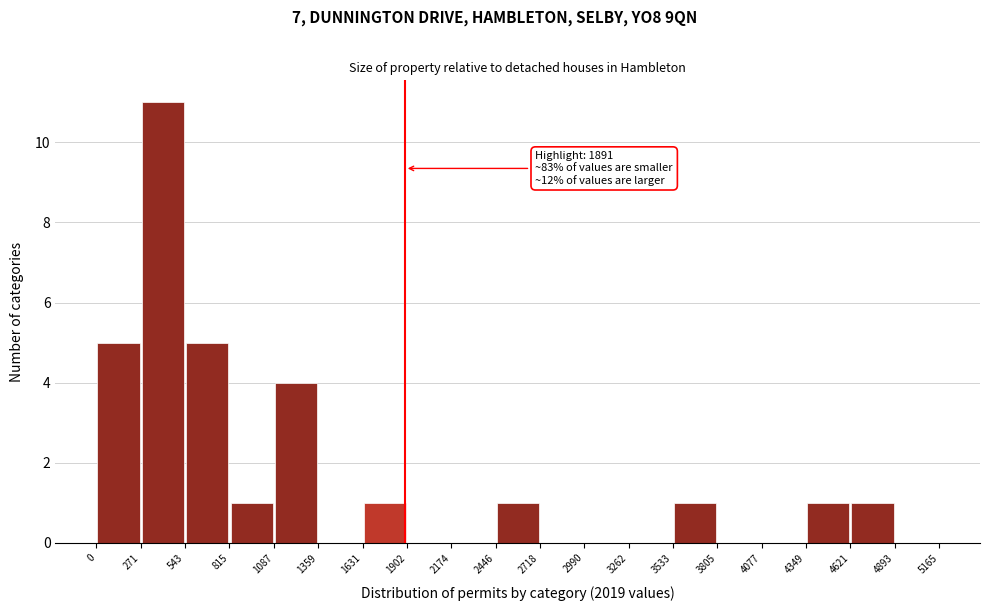

Over which range of the x-axis is the bar tallest?

271 to 543